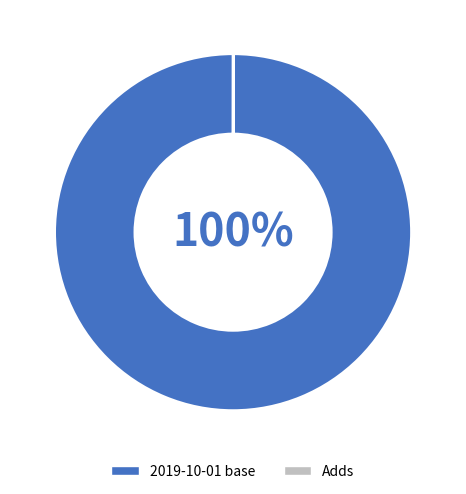

To the nearest percent, what is the average slice percentage?

50%